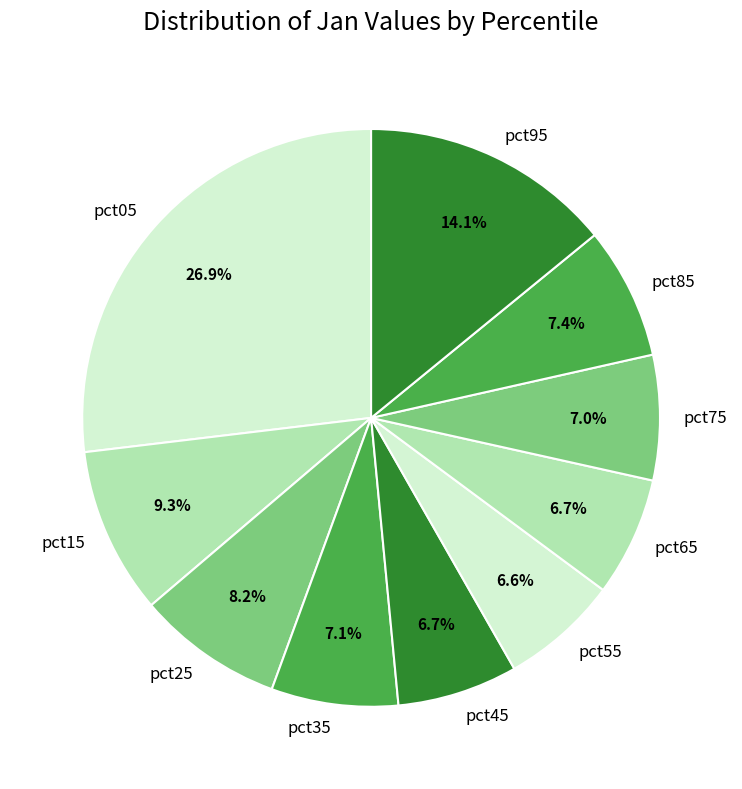

Between pct85 and pct25, which is larger?

pct25